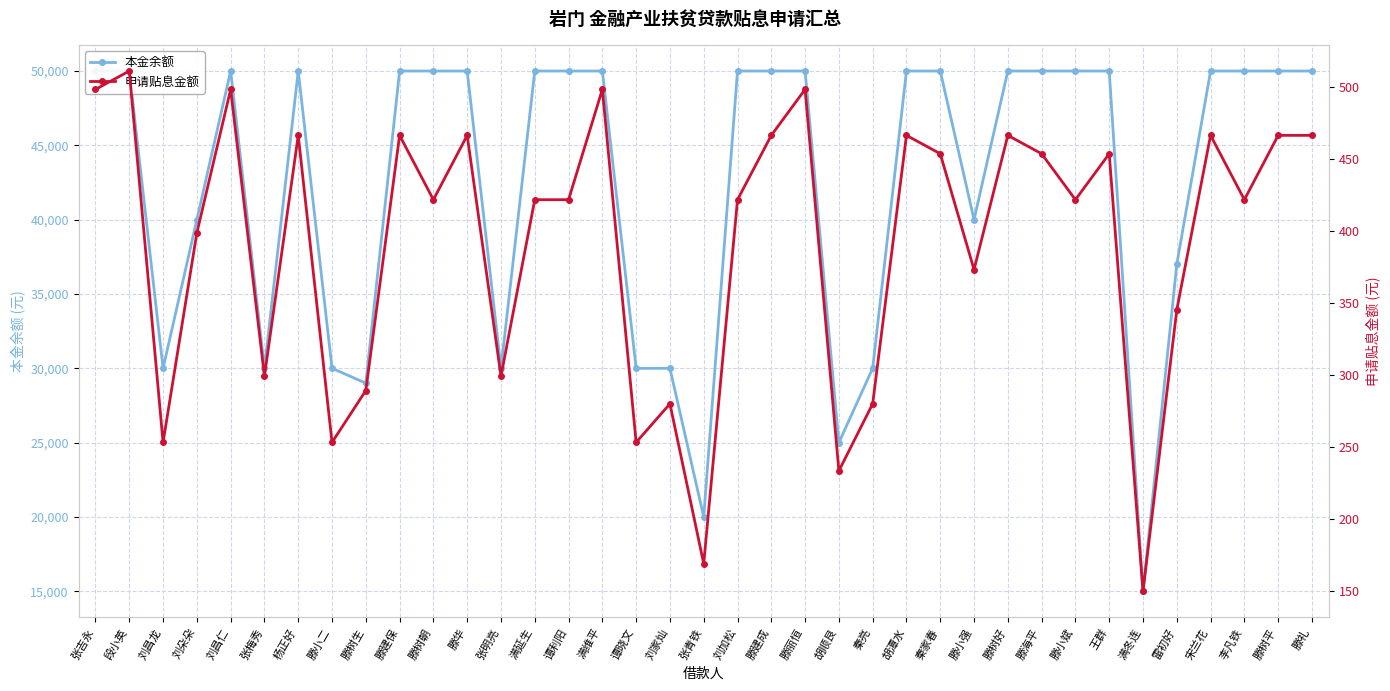

Is it true that 申请贴息金额 equals 175.6 at 刘加松?

False